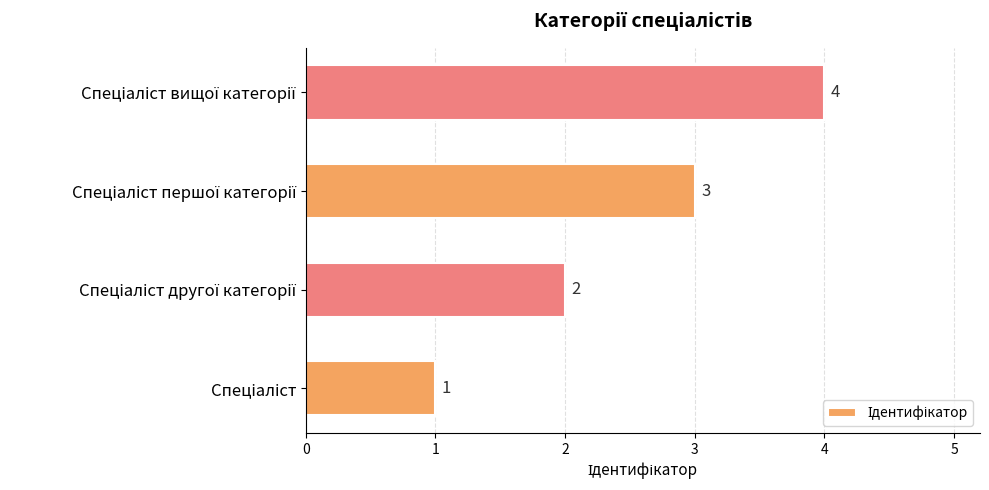

What is the difference between the maximum and minimum values?

3